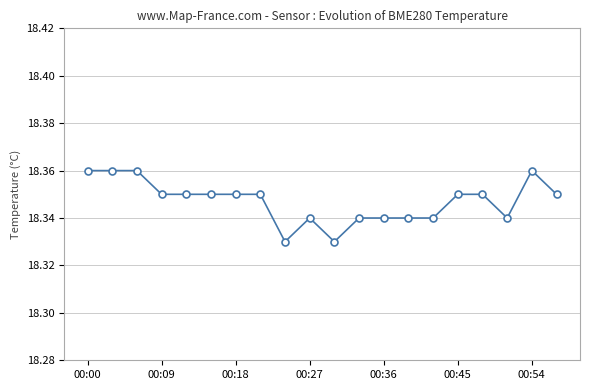

How many values are between 18 and 19?

20